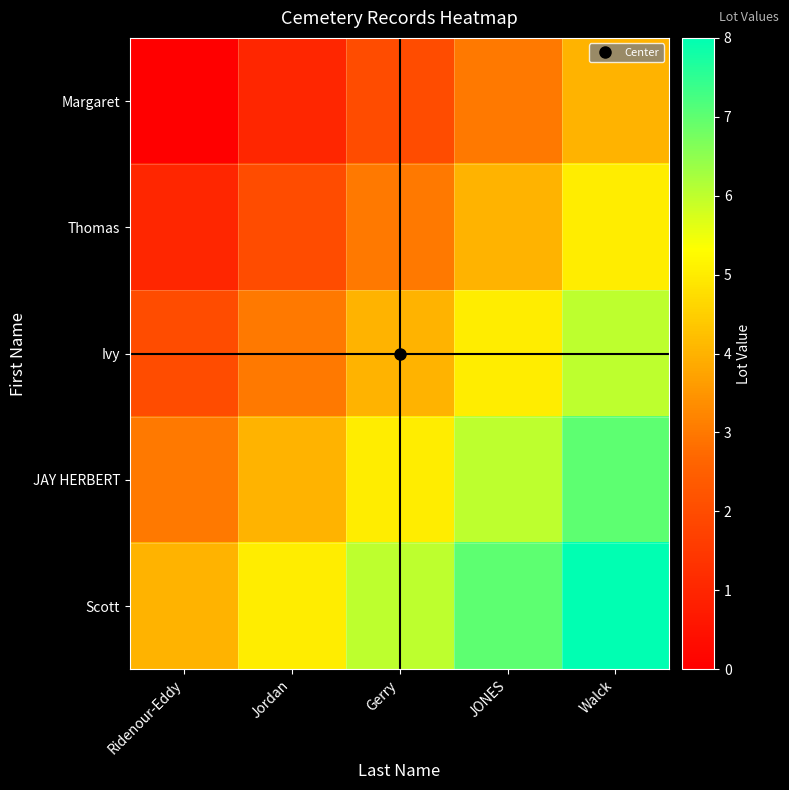

Which has a higher value, Gerry or JONES?

JONES